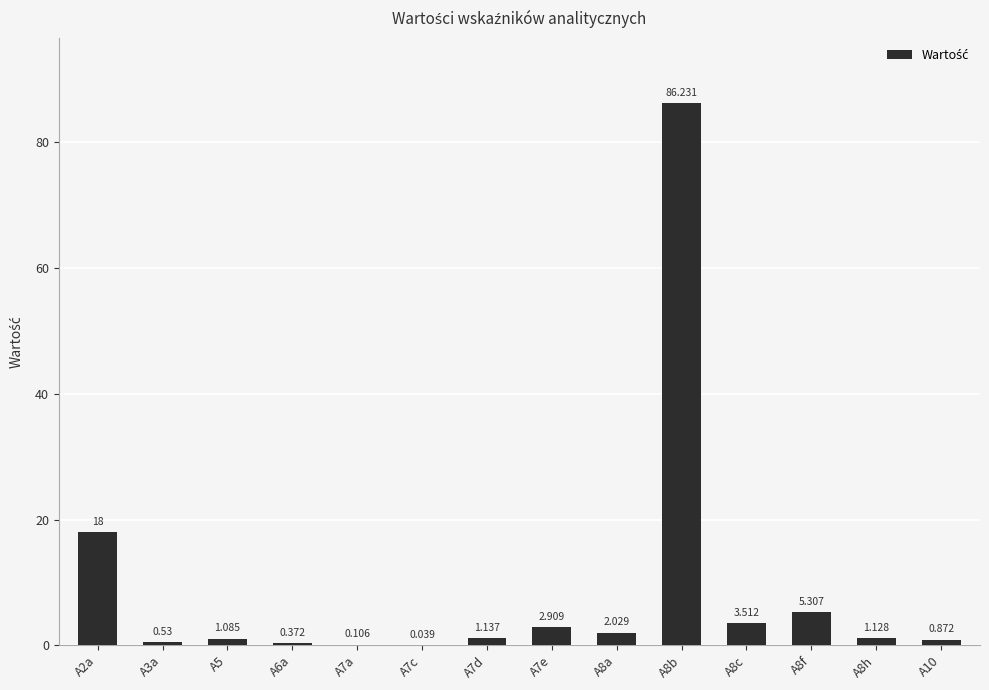

What is the sum of the values at A10 and A8b?

87.1